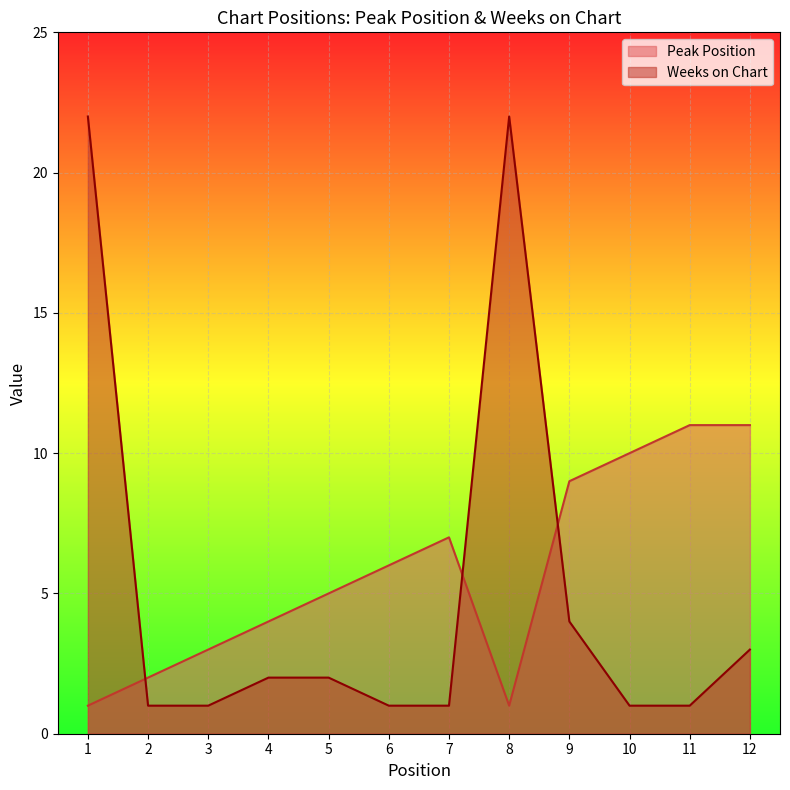

Rank the series by their maximum value, from highest to lowest.

Weeks on Chart, Peak Position